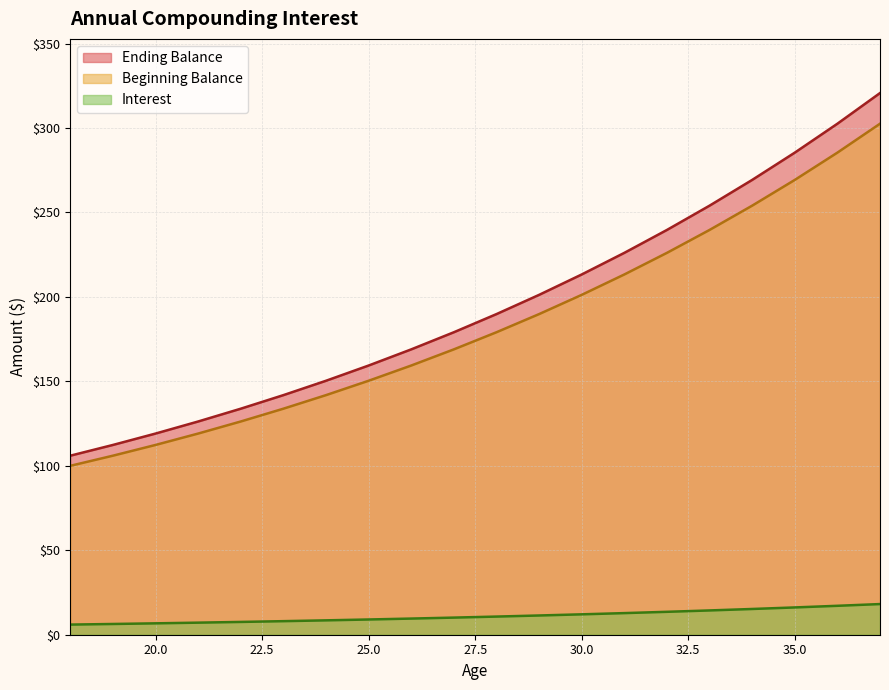

Is the value of Interest at 36 greater than the value of Beginning Balance at 19?

Yes